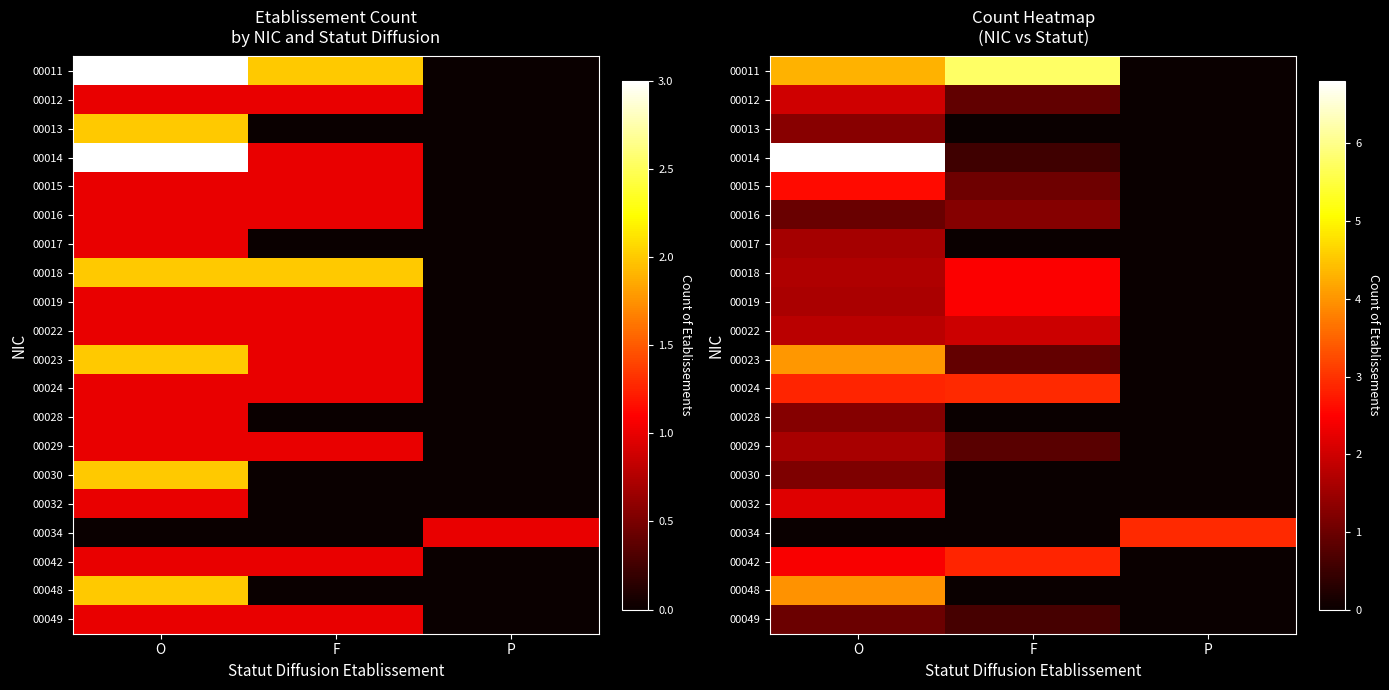

Rank the series at F from highest to lowest value.

00011, 00024, 00042, 00019, 00018, 00022, 00016, 00015, 00023, 00012, 00029, 00049, 00014, 00013, 00017, 00028, 00030, 00032, 00034, 00048